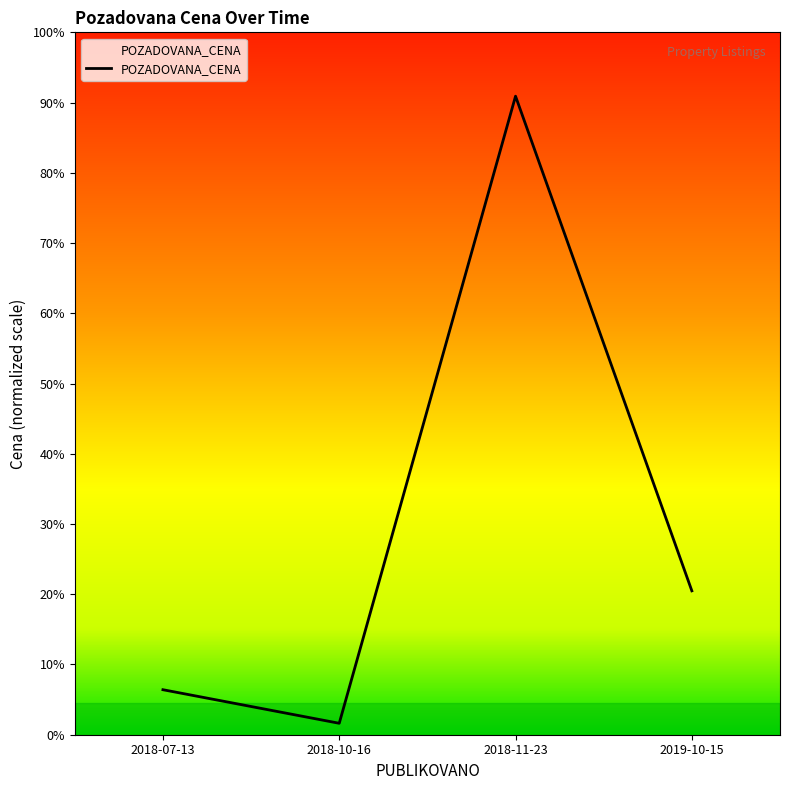

The chart shows a value of 910748 at 2018-11-23. True or false?

False